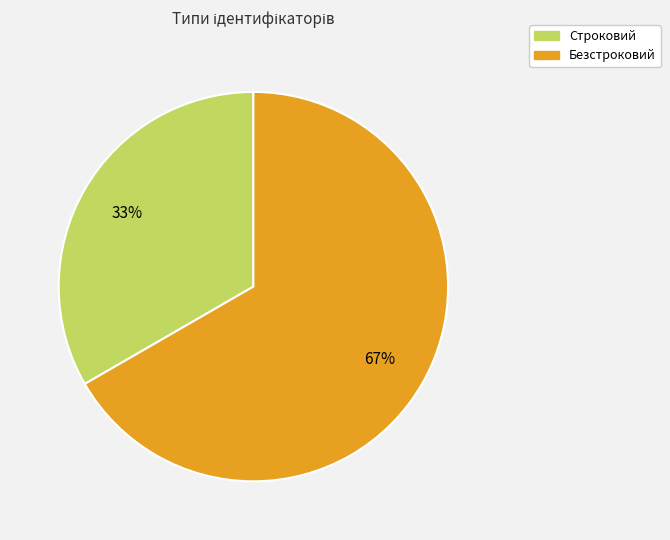

Count the number of slices in the pie.

2